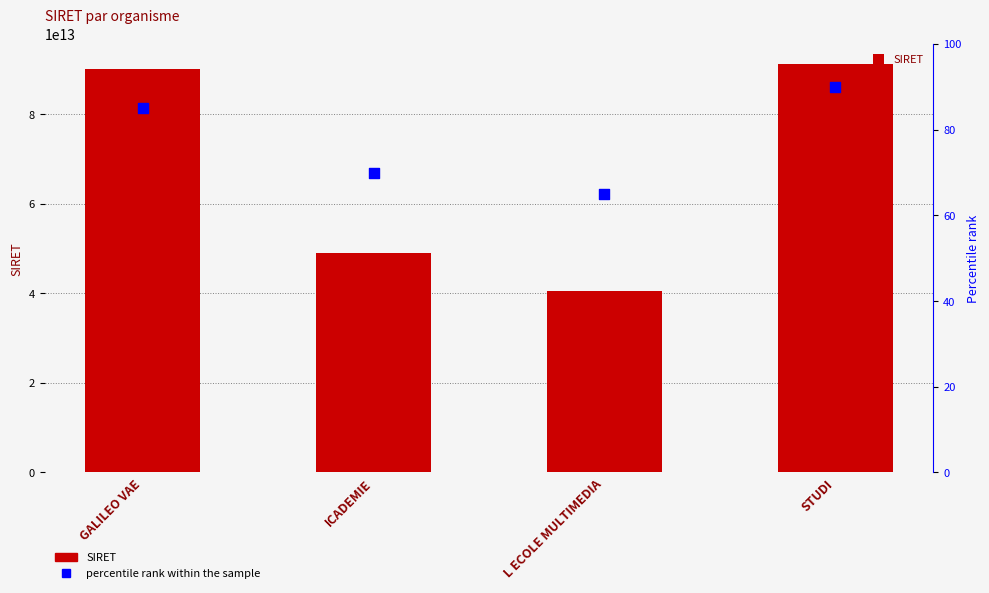

Which series has the largest Y range (max minus min)?

SIRET